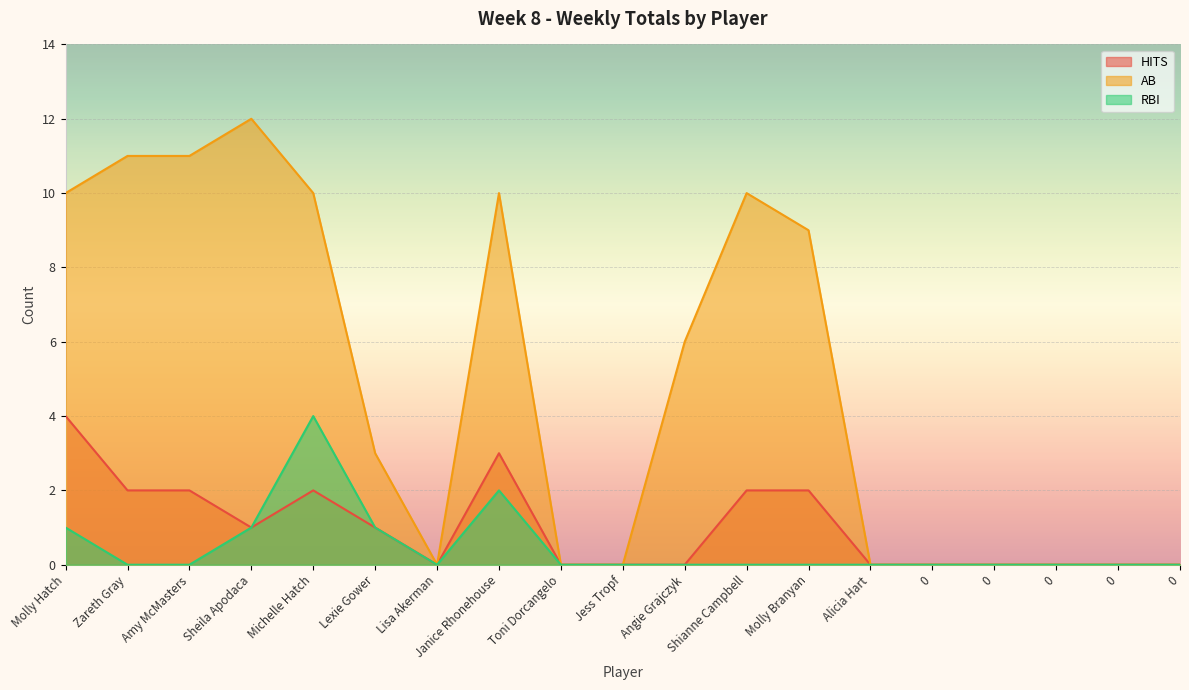

At which category is the sum across all series the highest?

Michelle Hatch